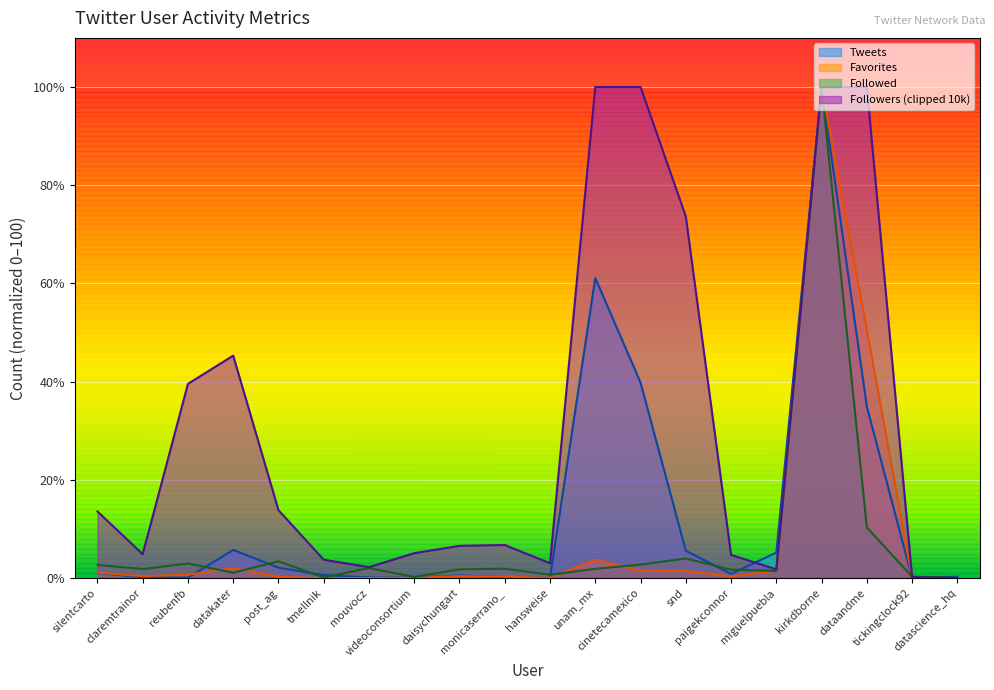

What is the total value across all series at tickingclock92?

0.5